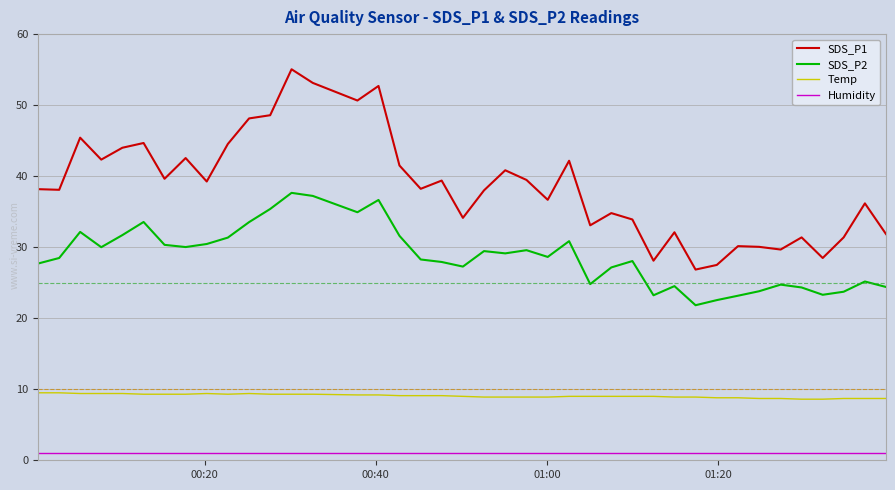

True or false: SDS_P1 and Humidity intersect in this chart.

False